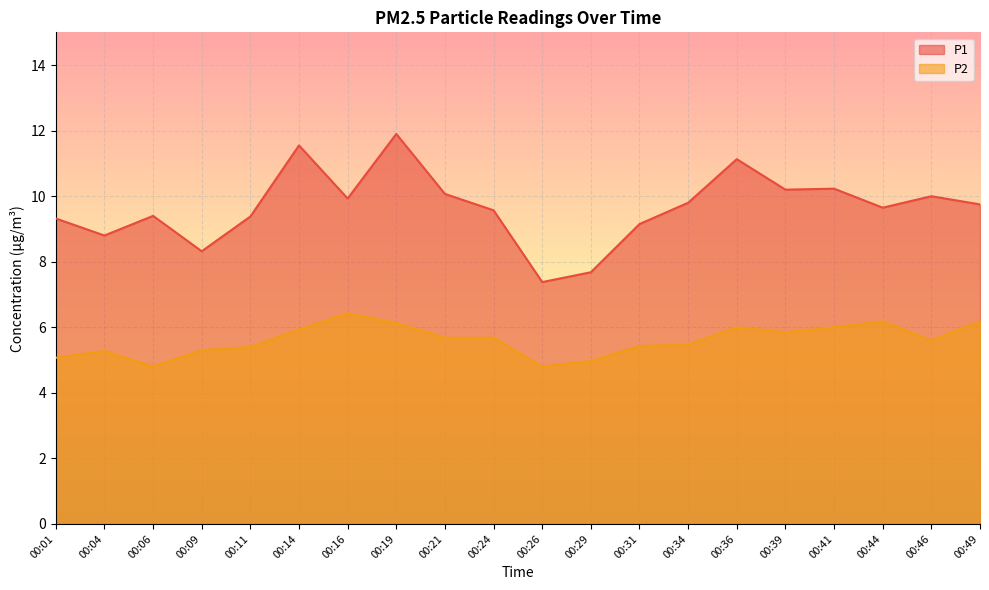

The P2 series shows 6.0 at 00:41. True or false?

True